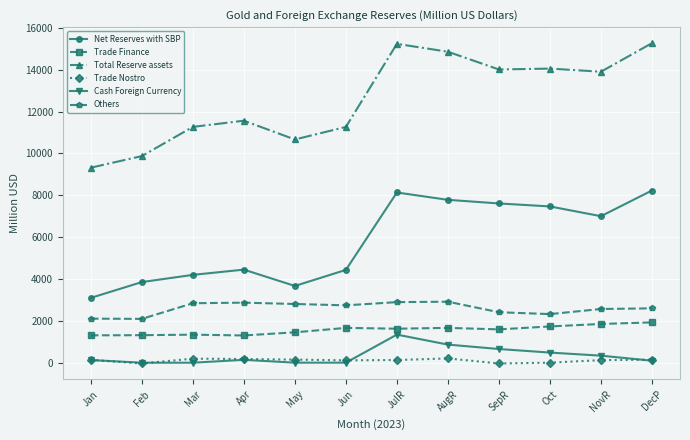

Which series has the widest spread of values?

Total Reserve assets